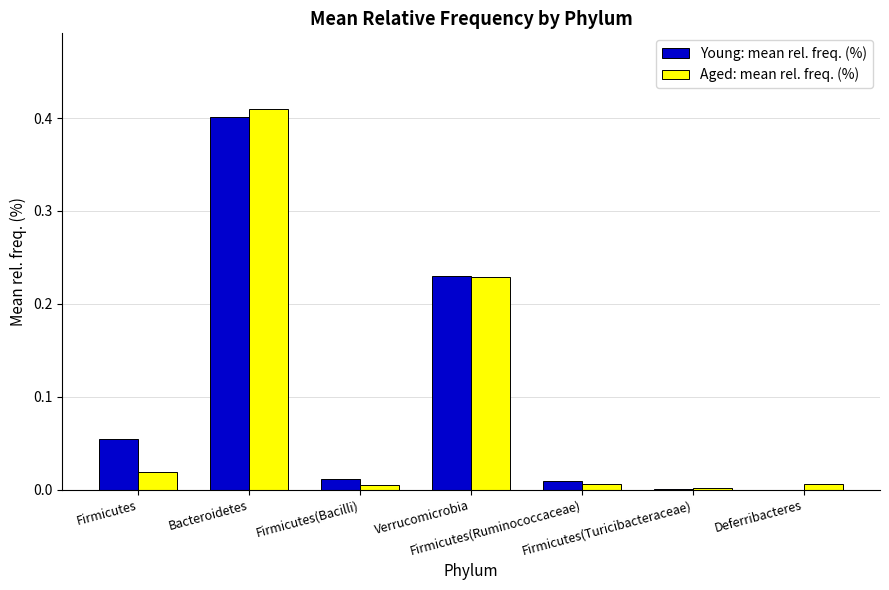

Reading left to right, extract all data points from this chart.

Young: mean rel. freq. (%): Firmicutes=0.1	Bacteroidetes=0.4	Firmicutes(Bacilli)=0.0	Verrucomicrobia=0.2	Firmicutes(Ruminococcaceae)=0.0	Firmicutes(Turicibacteraceae)=0.0	Deferribacteres=0.0
Aged: mean rel. freq. (%): Firmicutes=0.0	Bacteroidetes=0.4	Firmicutes(Bacilli)=0.0	Verrucomicrobia=0.2	Firmicutes(Ruminococcaceae)=0.0	Firmicutes(Turicibacteraceae)=0.0	Deferribacteres=0.0